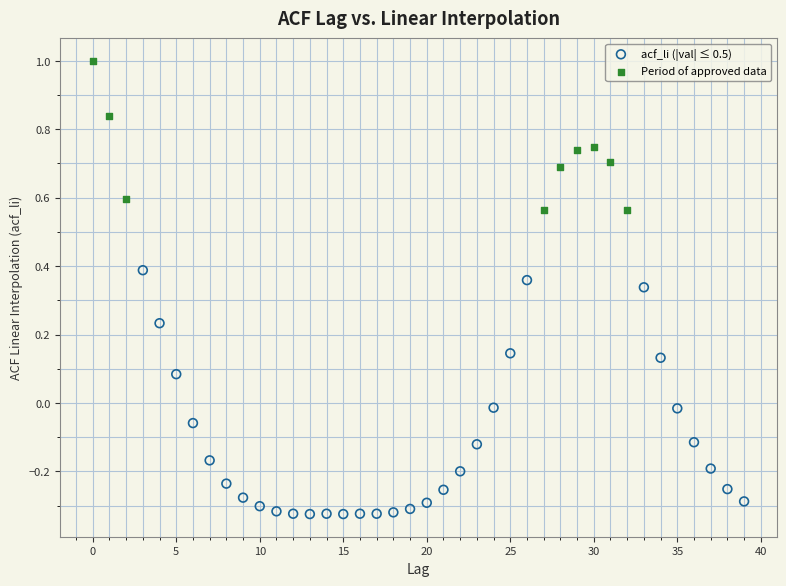

Which series reaches the maximum Y coordinate?

Period of approved data